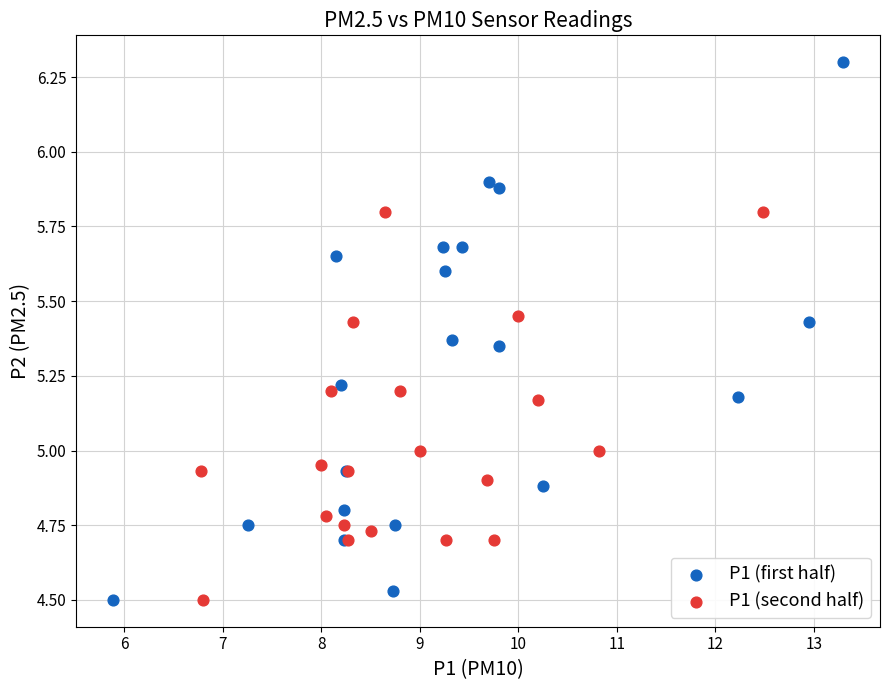

Which series has the largest Y range (max minus min)?

P1 (first half)